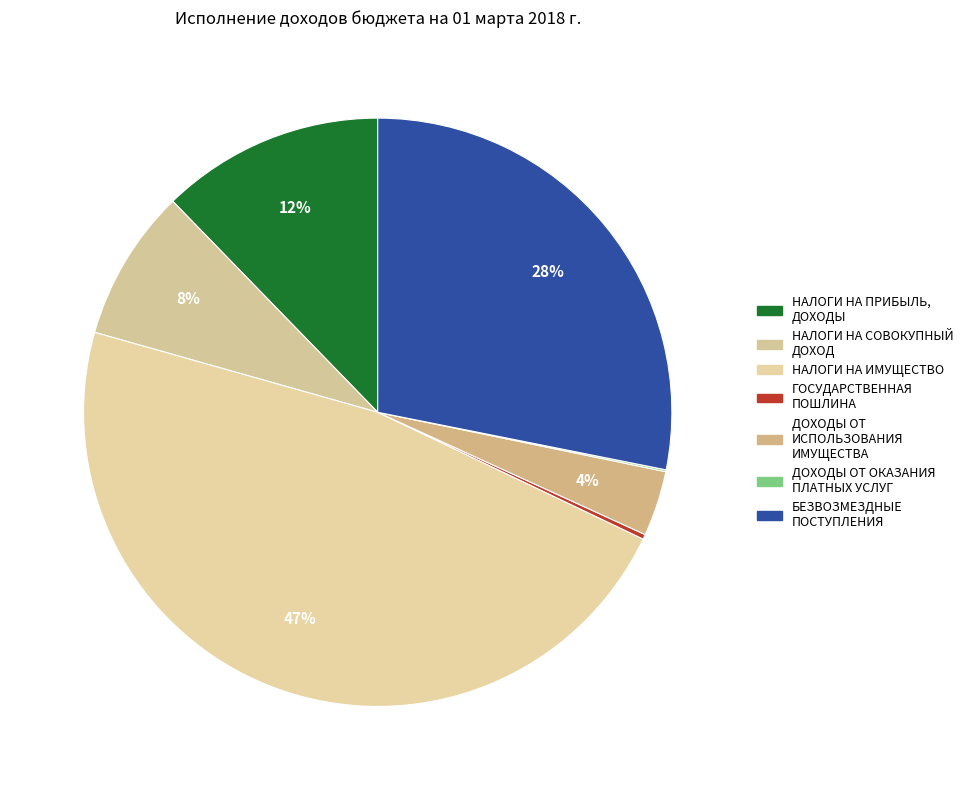

Is there a majority slice in this chart?

No